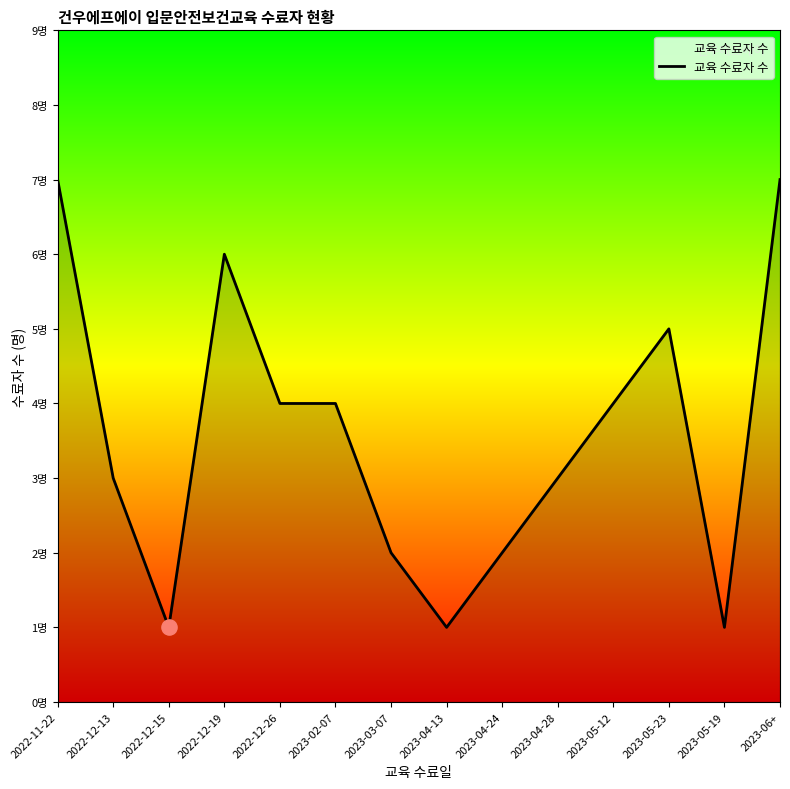

Approximately how many times larger is the value at 2023-06+ compared to 2023-04-24?

3.5